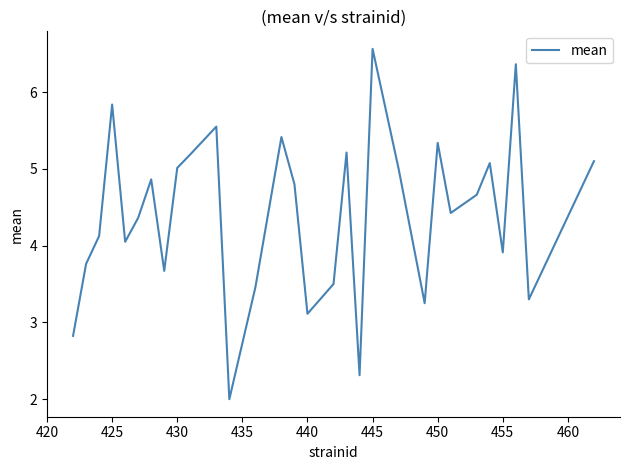

What is the smallest value displayed?

2.0